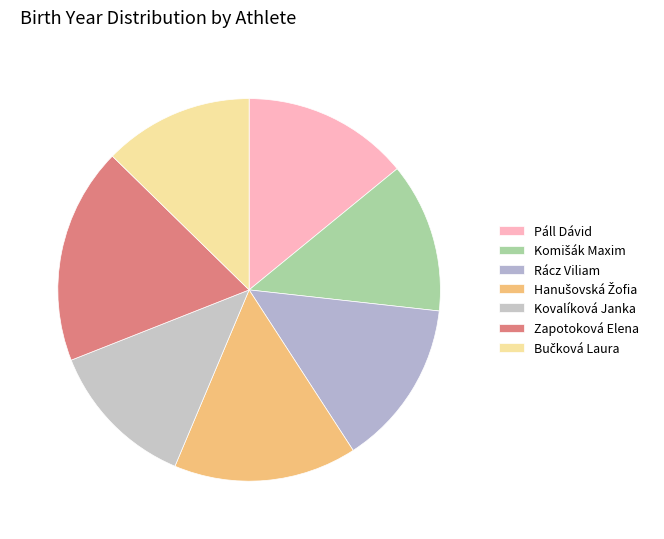

To the nearest percent, what is the difference between the Bučková Laura and Rácz Viliam slice percentages?

1%